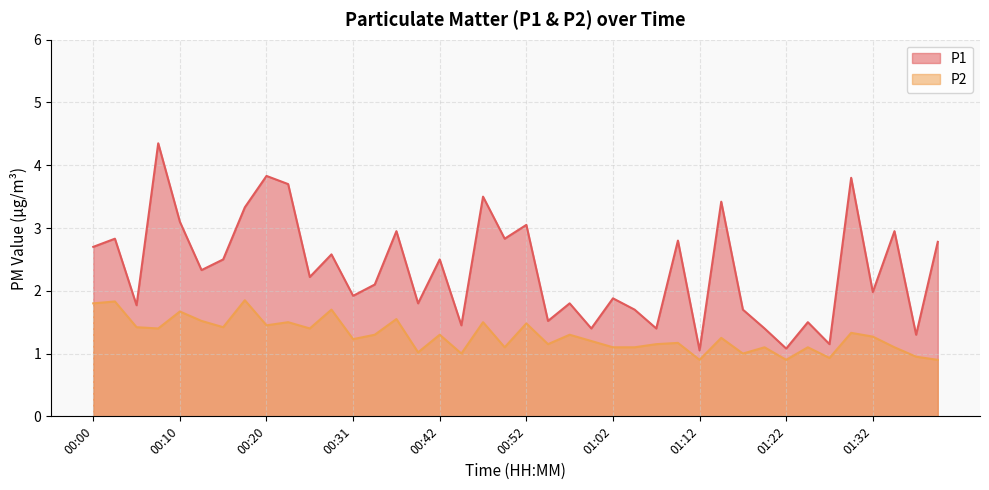

How many values in the P2 series exceed 1?

33